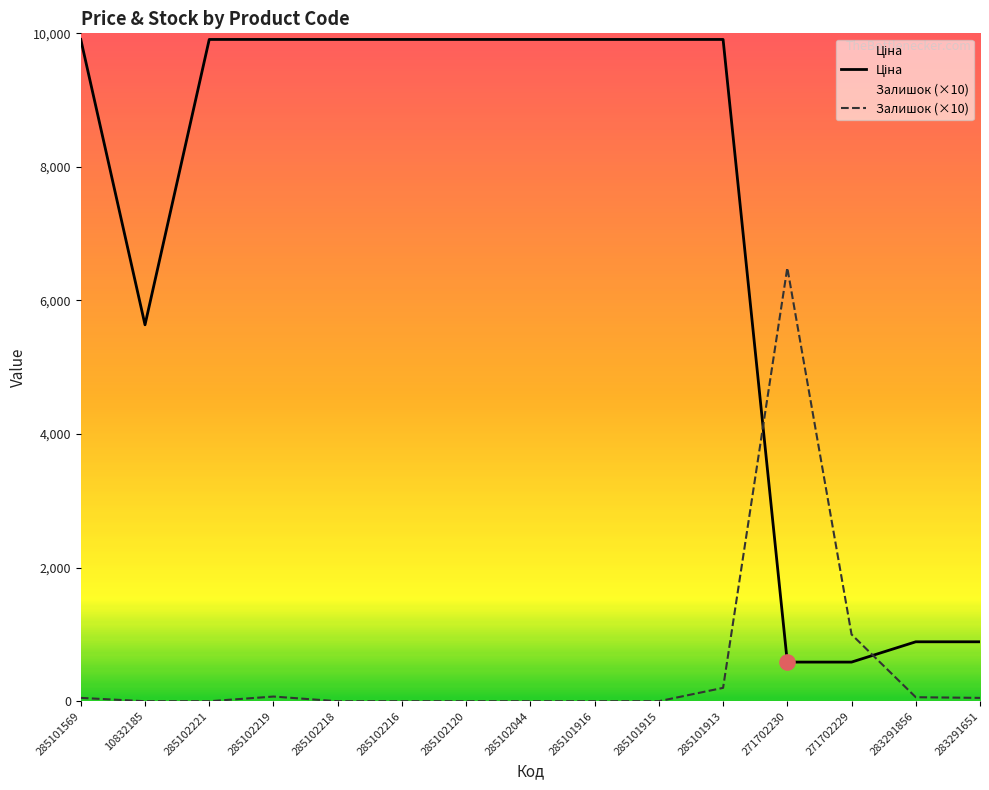

Which series reaches the maximum Y coordinate?

Ціна